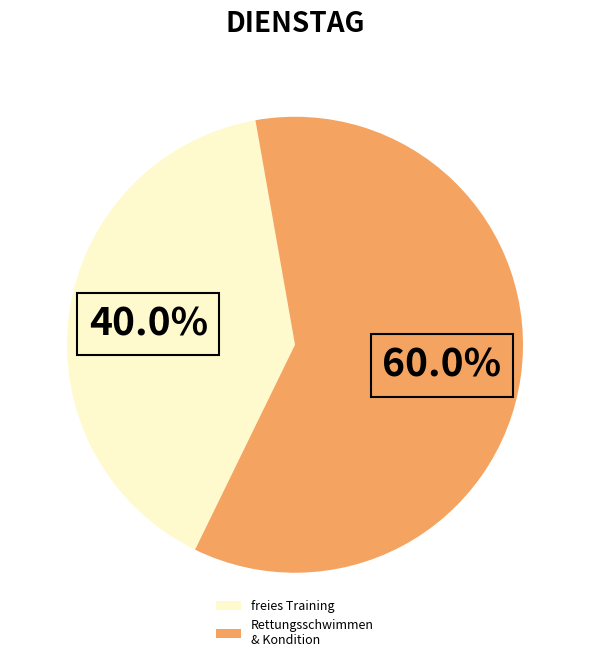

How many slices are in this pie chart?

2